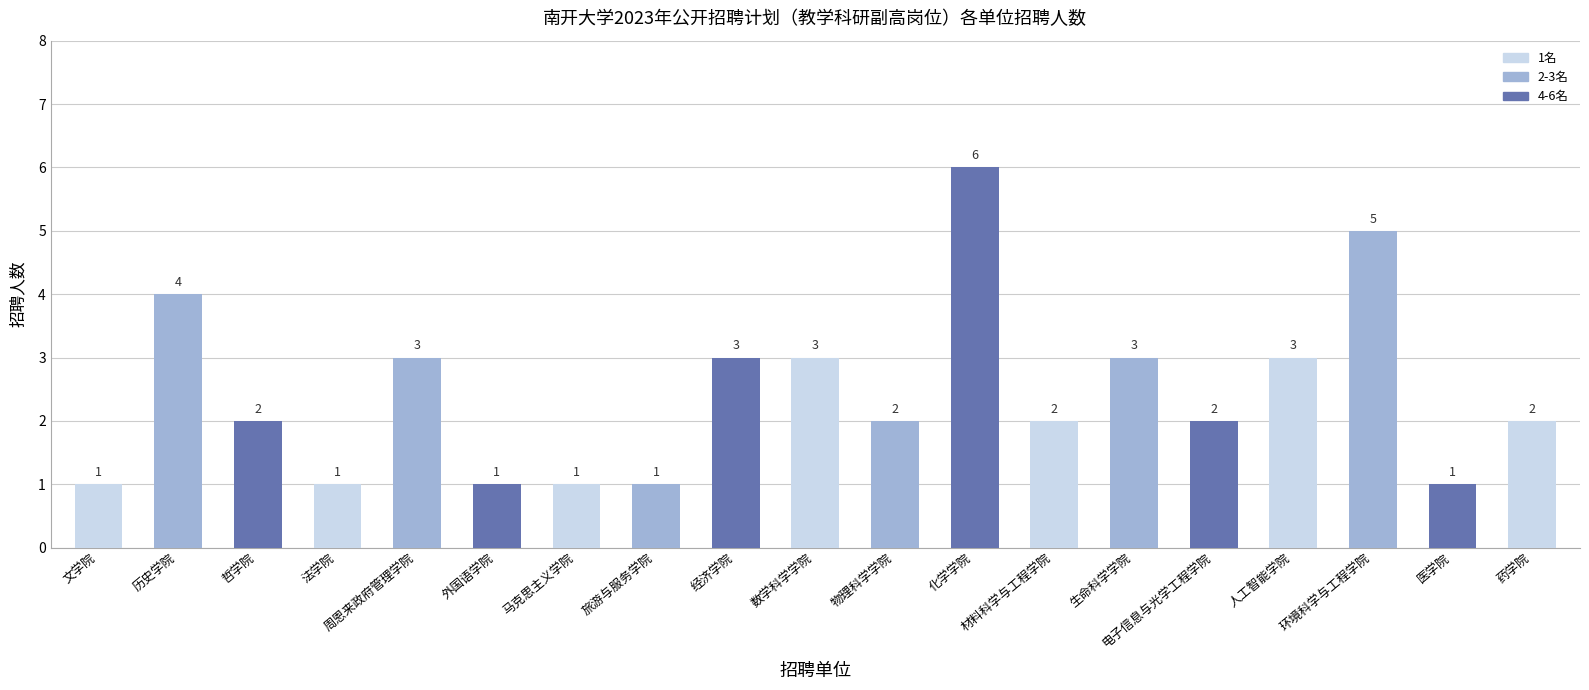

The chart shows a value of 2 at 旅游与服务学院. True or false?

False